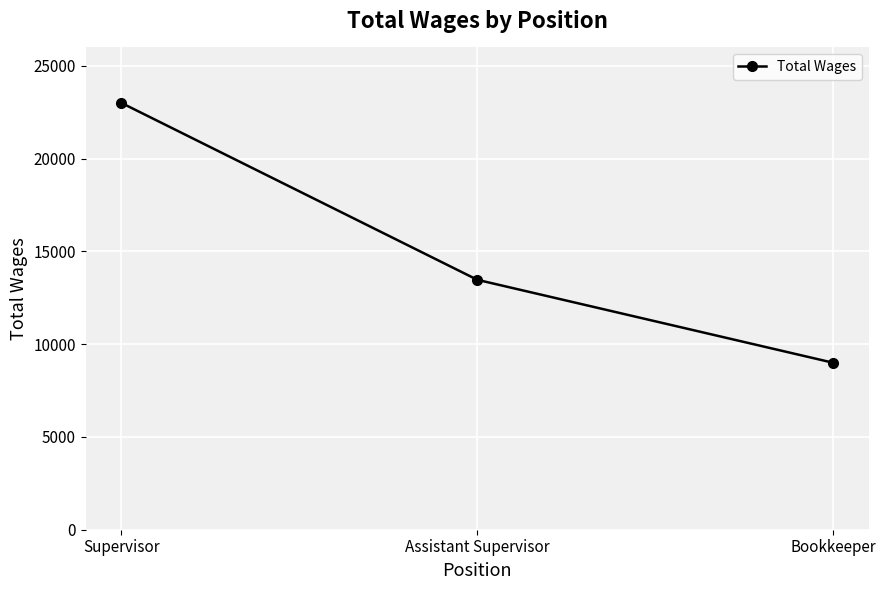

The chart shows a value of 13473 at Assistant Supervisor. True or false?

True